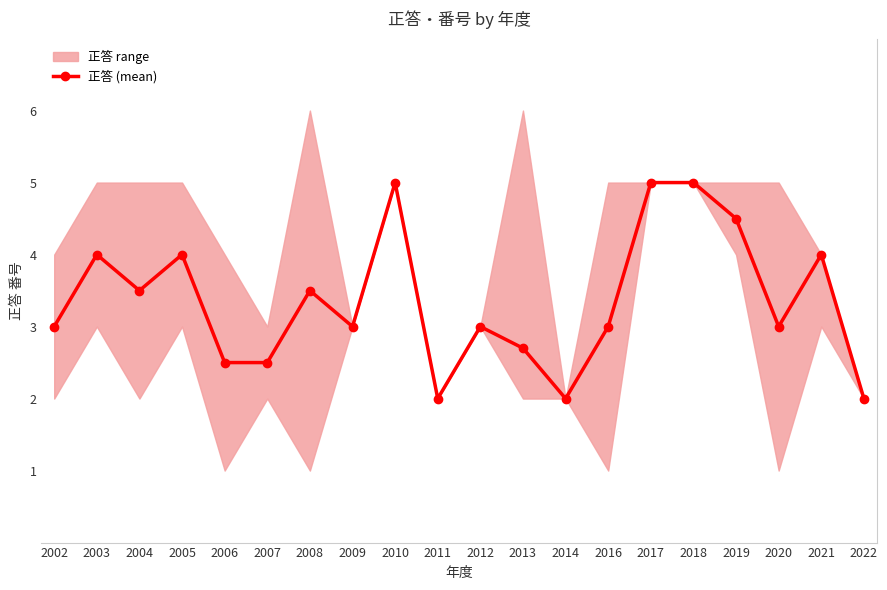

What is the difference between the maximum and minimum values?

3.0